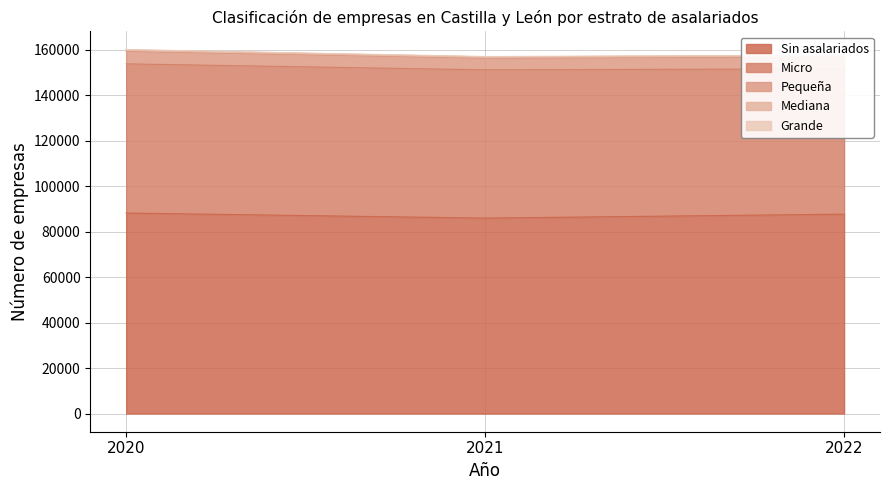

What is the minimum value for Micro?

63955